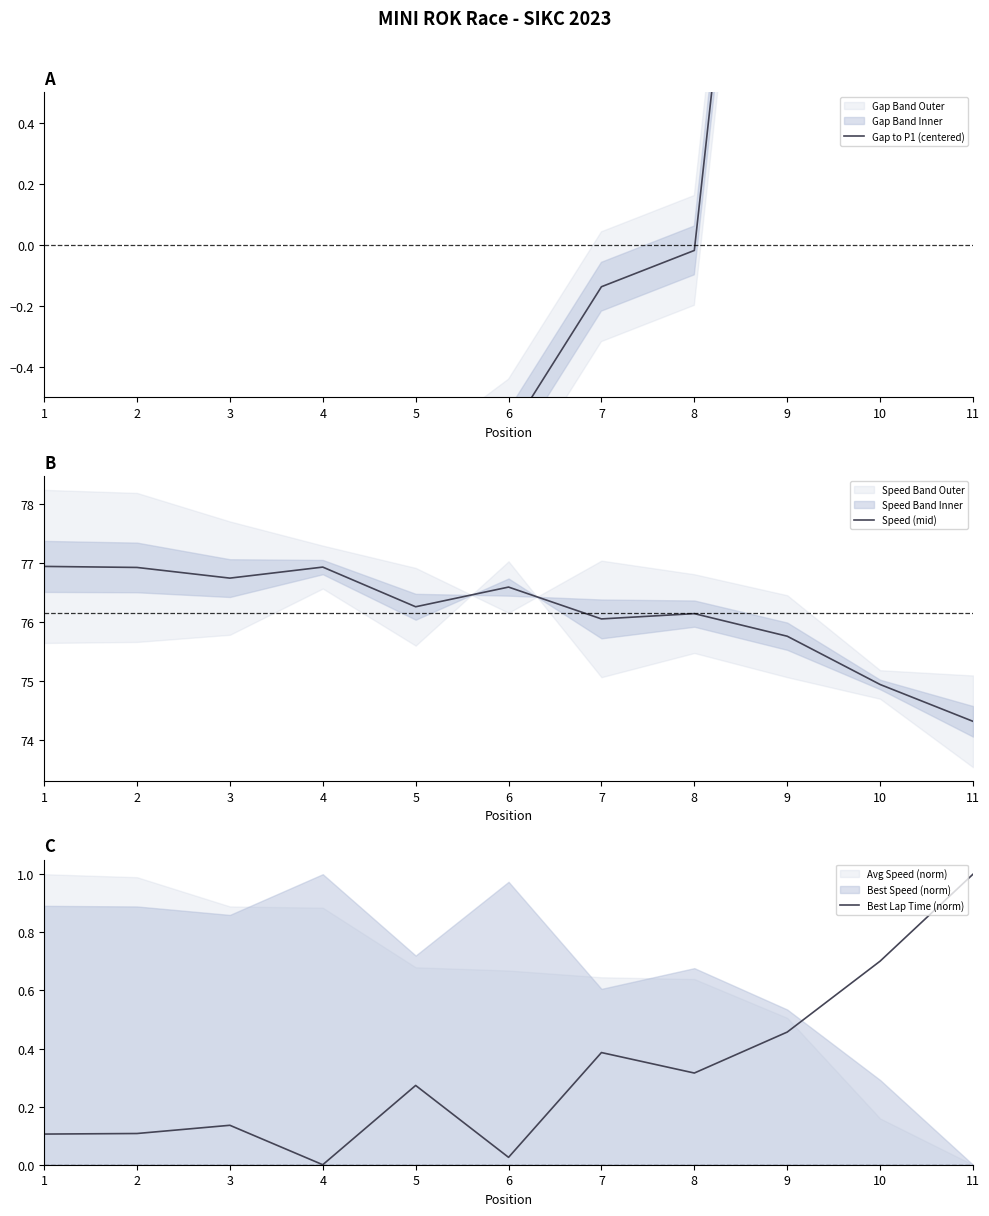

What is the value of the Speed (mid) point at the 8th from the left?

76.1